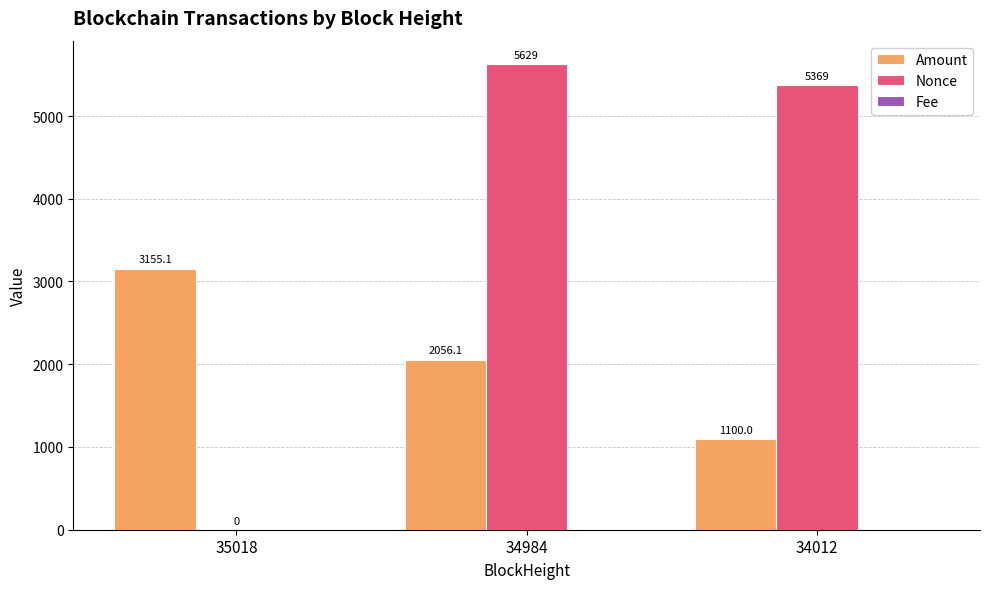

At which category is the sum across all series the highest?

34984